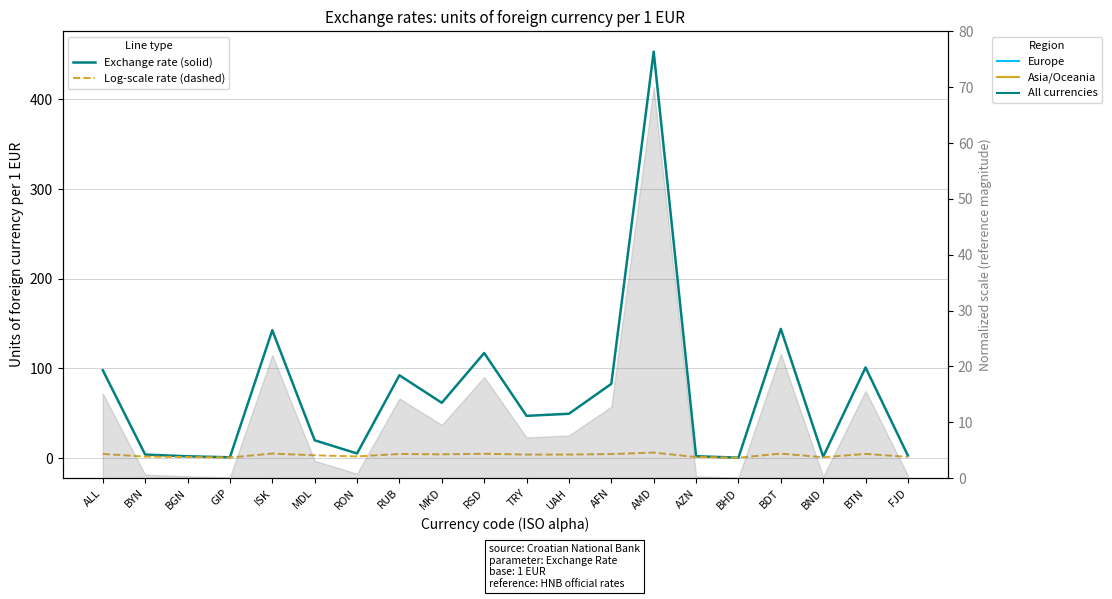

How many lines are shown in the chart?

2